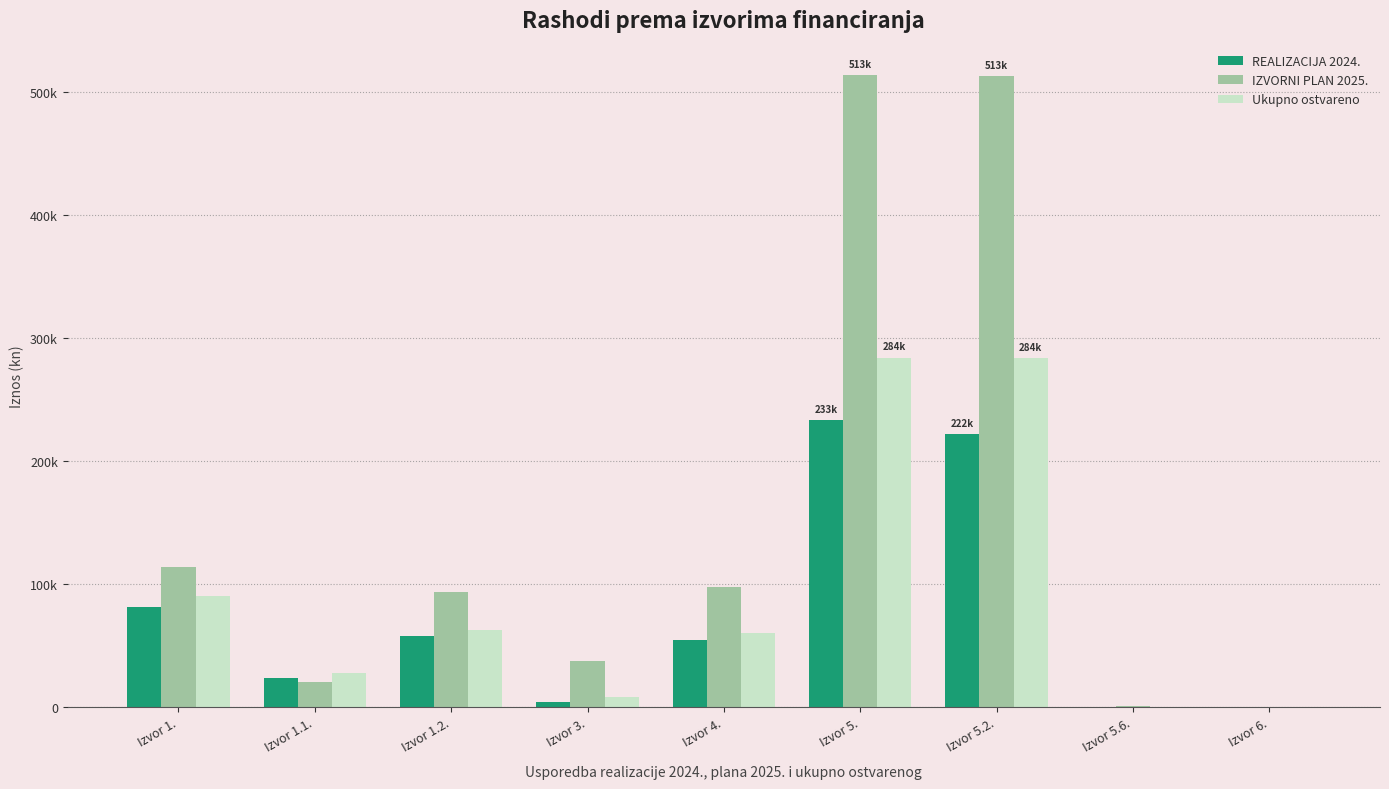

Rank the categories by IZVORNI PLAN 2025. value from lowest to highest.

Izvor 6., Izvor 5.6., Izvor 1.1., Izvor 3., Izvor 1.2., Izvor 4., Izvor 1., Izvor 5.2., Izvor 5.